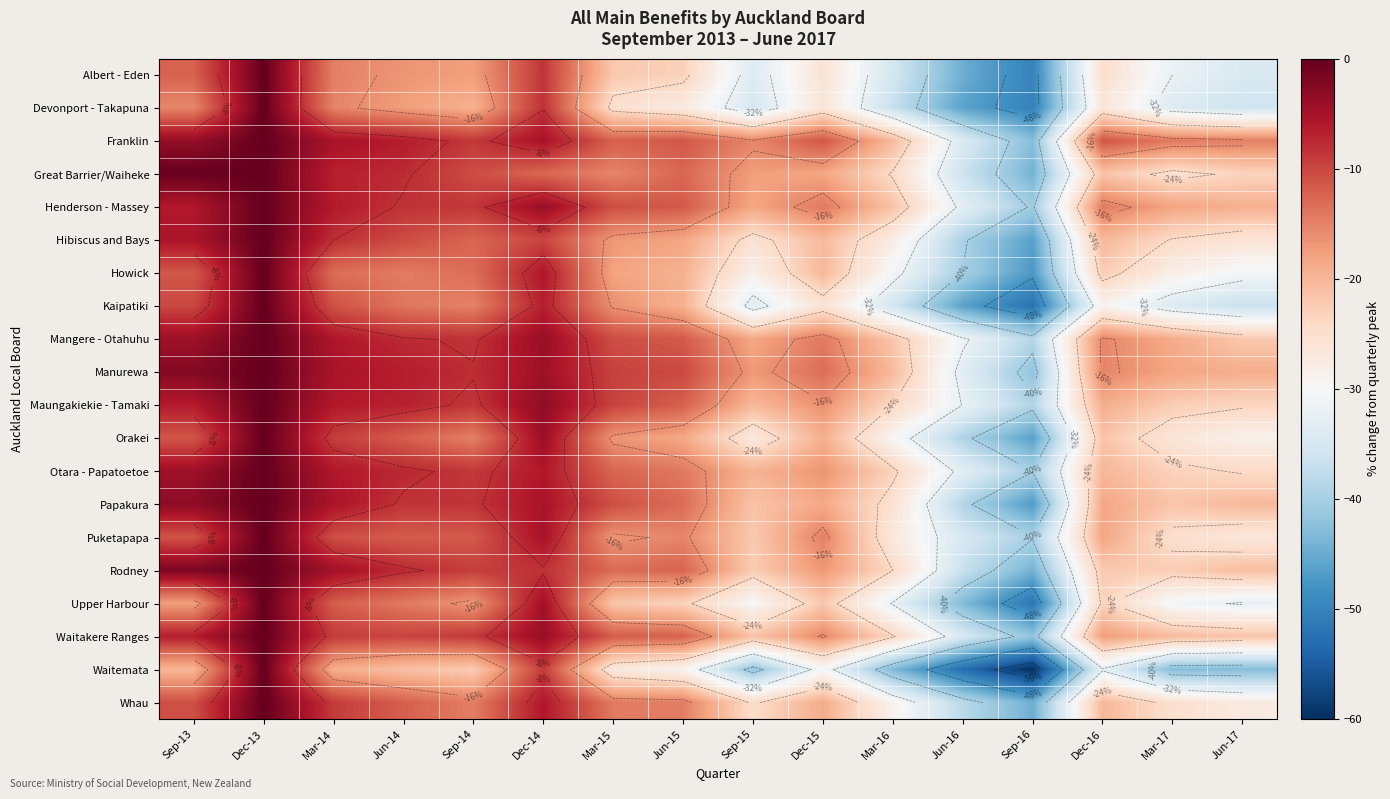

Is it true that Waitemata equals -28.5 at Jun-14?

False